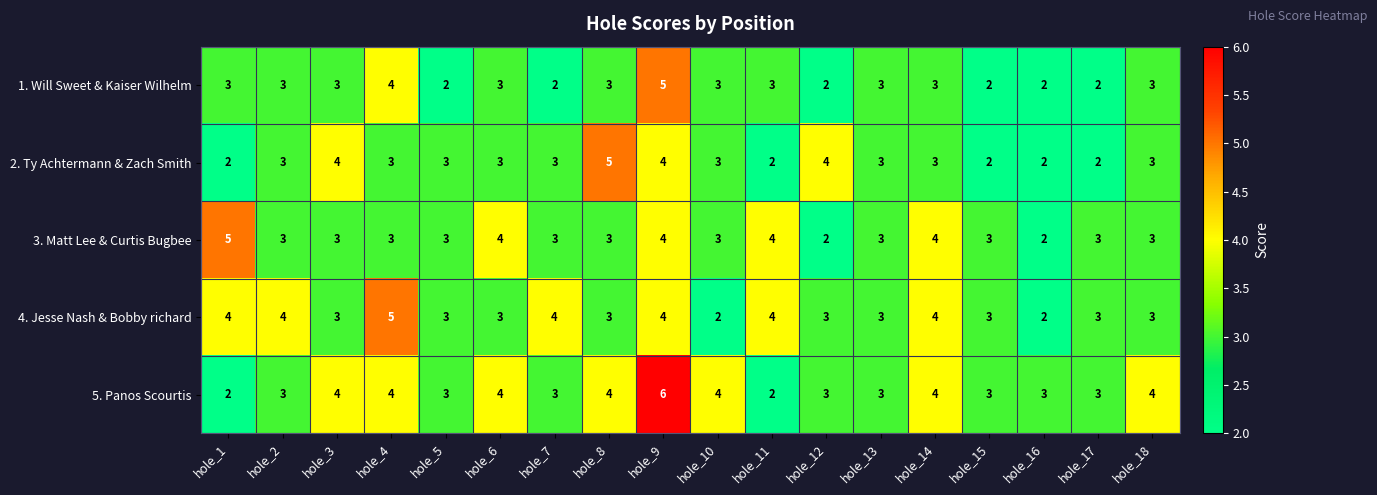

True or false: 3. Matt Lee & Curtis Bugbee has a value of 3 at hole_13.

True